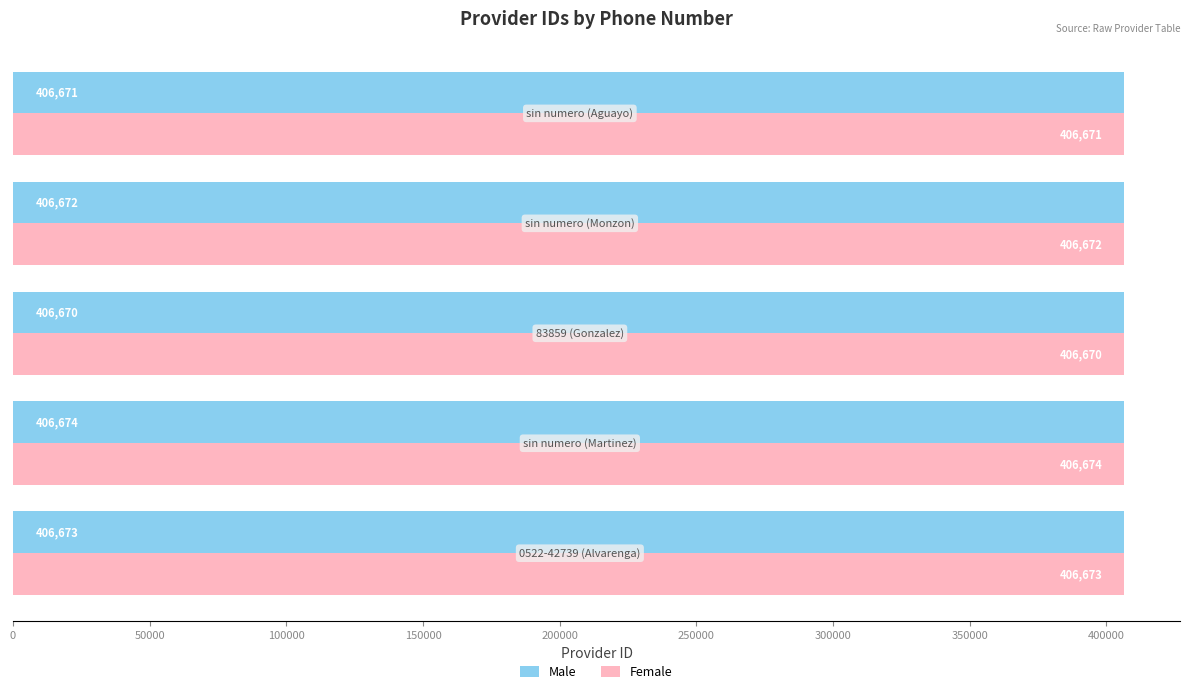

What is the lowest value of the Male series?

406670